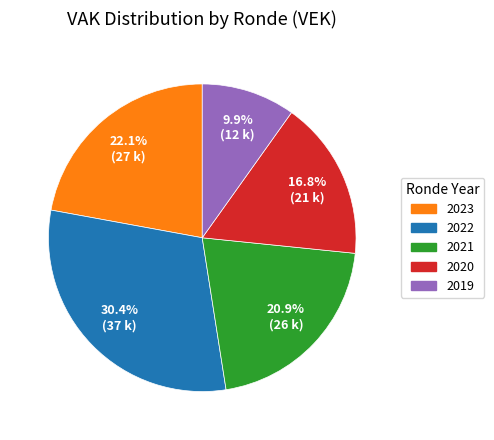

Is 2021 the majority of the pie?

No